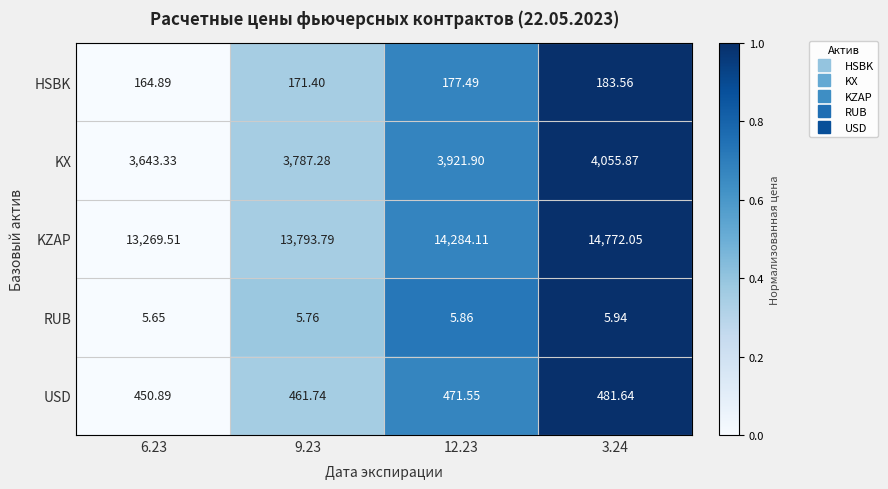

Is the value of HSBK at 6.23 greater than the value of USD at 9.23?

No